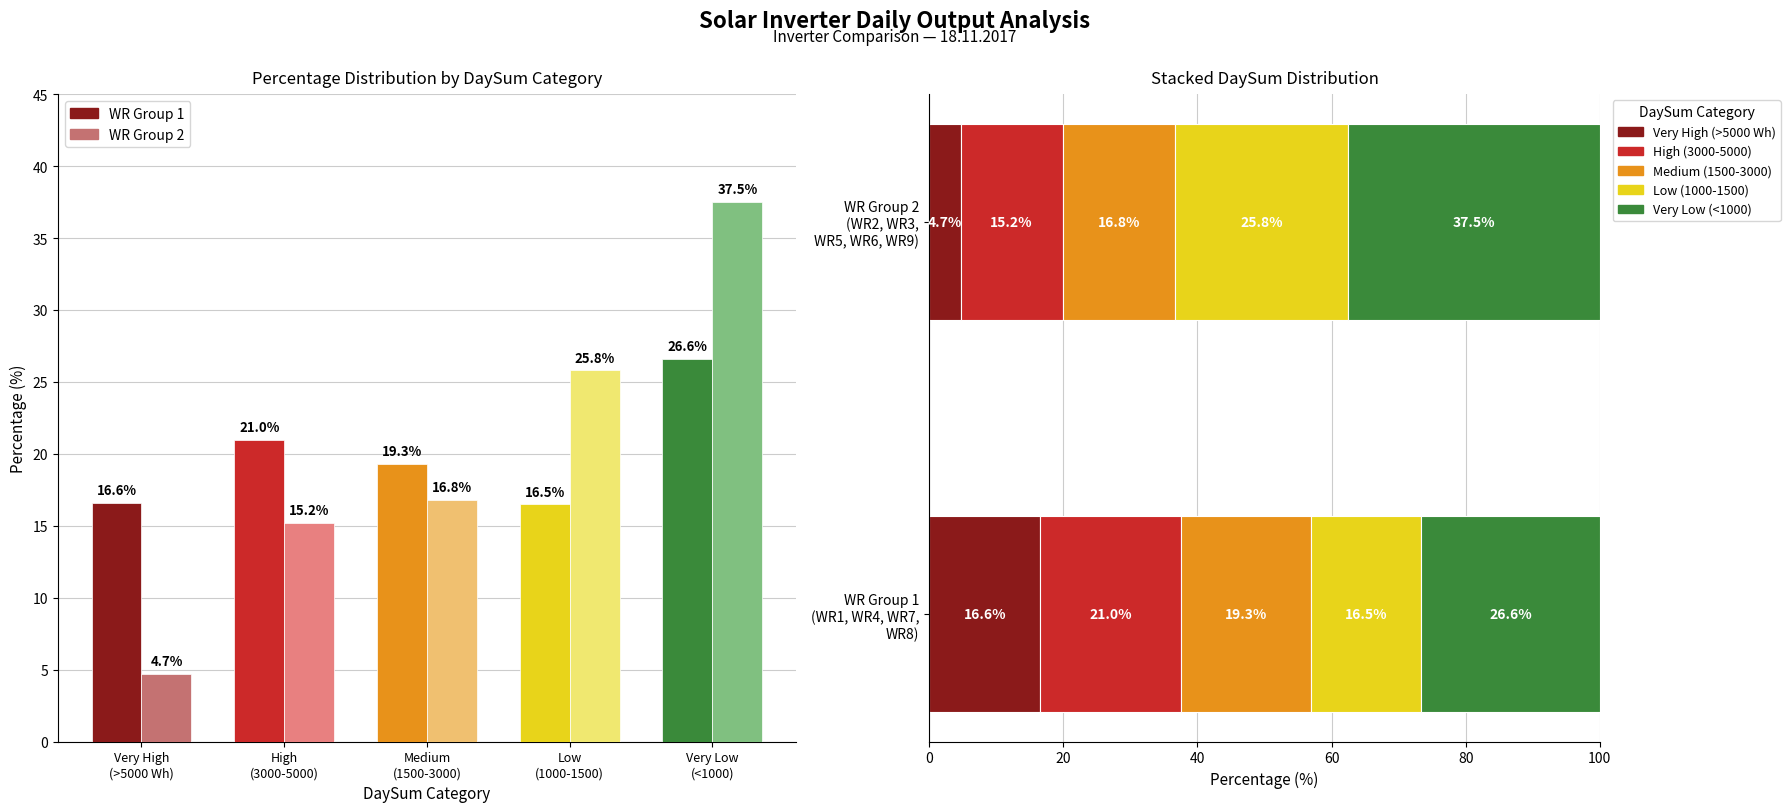

What is the value of the WR Group 1 bar at the 2nd from the left?

21.0